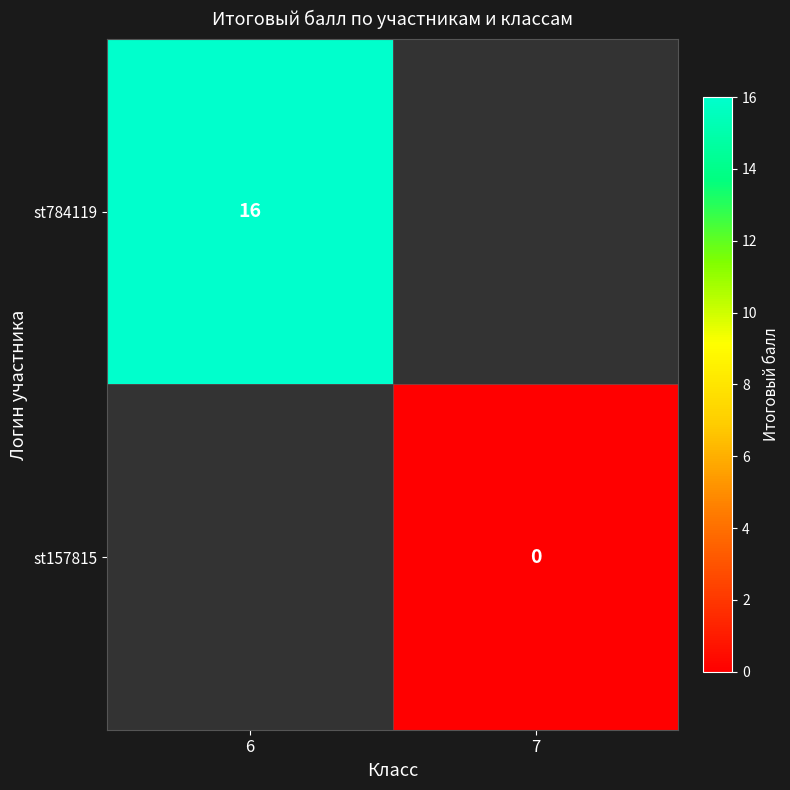

How many distinct data groups are displayed?

2